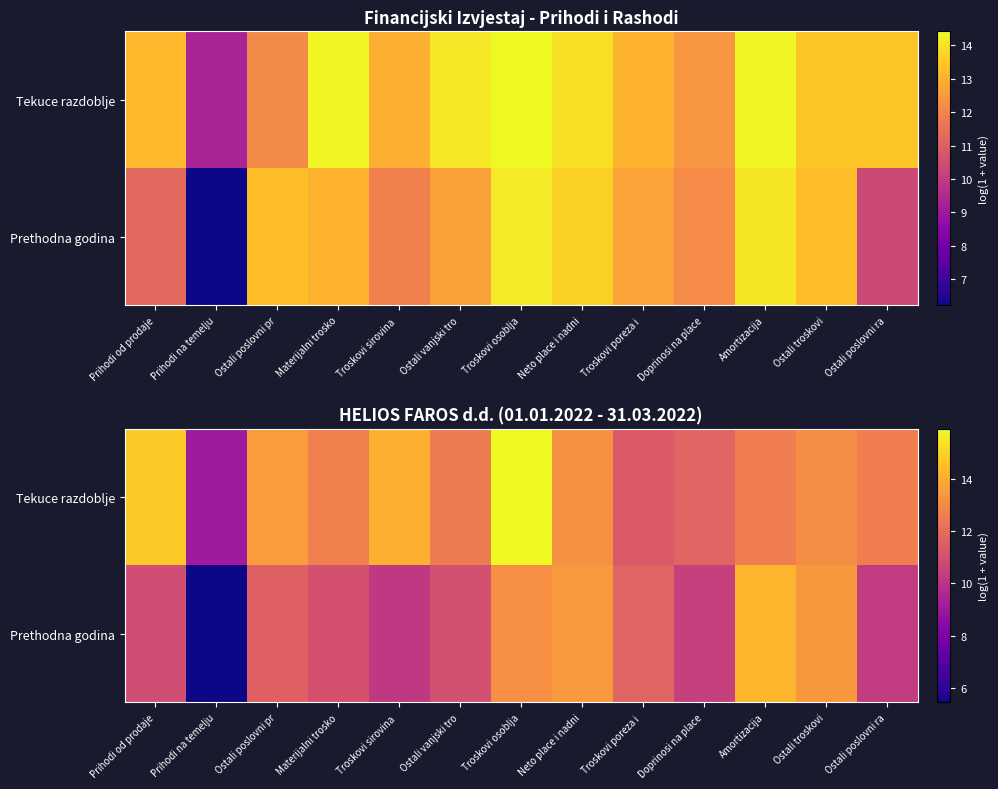

Count the number of data series in this chart.

2